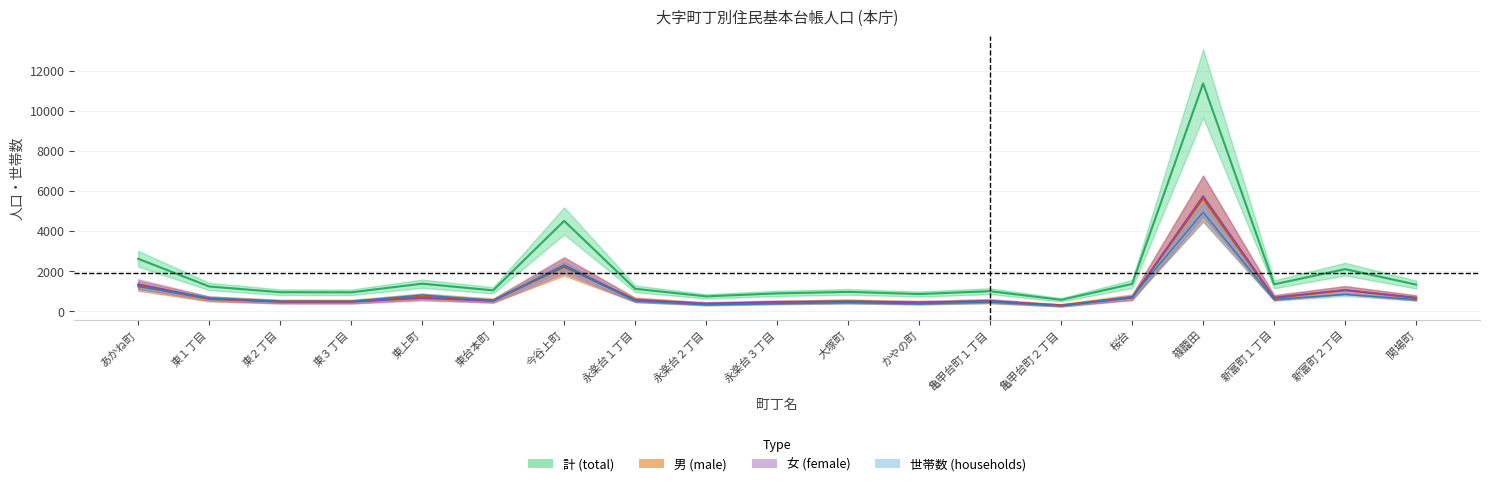

What is the value of the 女 (female) point at the 16th from the left?

5751